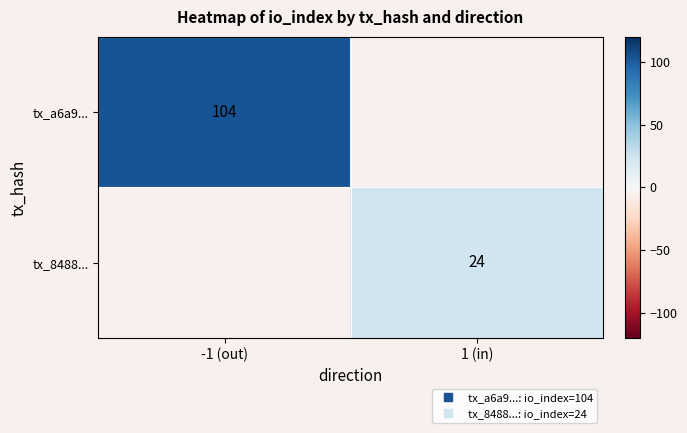

Which has a higher value, 1 (in) or -1 (out)?

-1 (out)